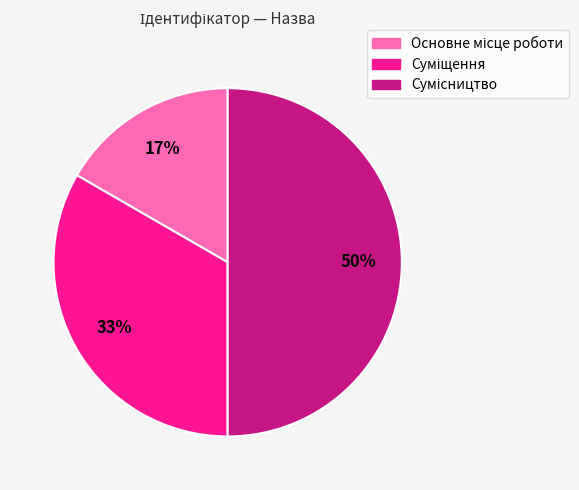

To the nearest percent, what is the difference between the largest and smallest slice percentages?

33%